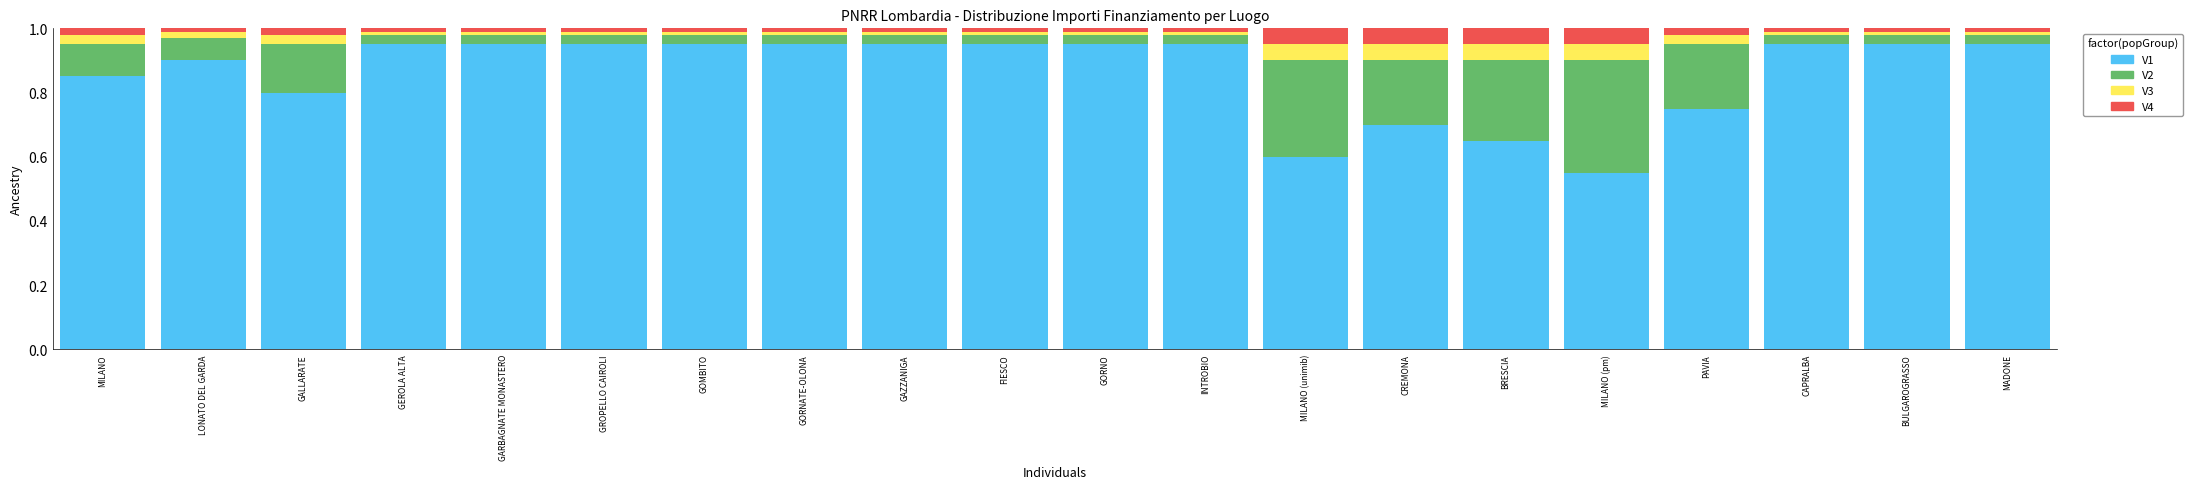

Which category has the lowest value in the V1 series?

MILANO (pm)